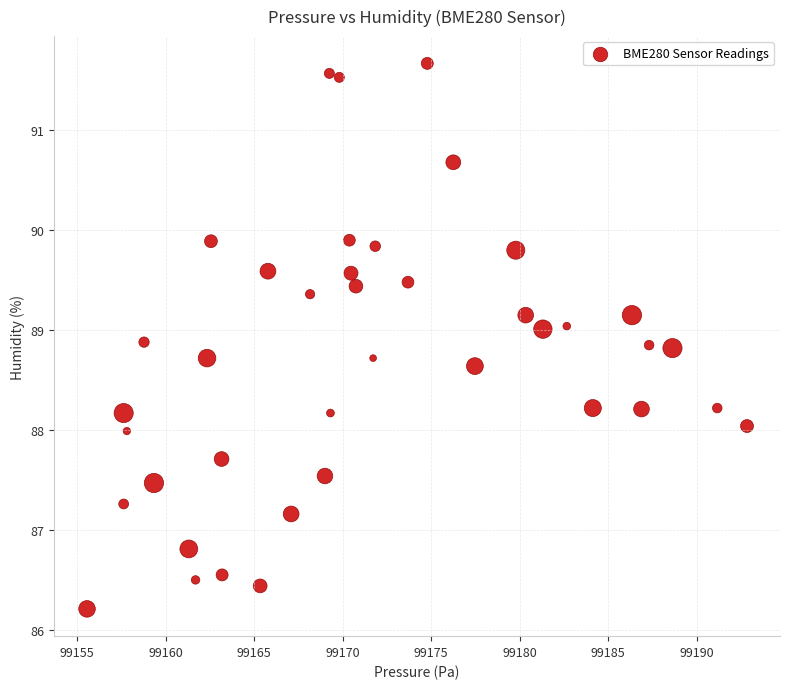

What is the range of Y values (max minus min)?

5.5